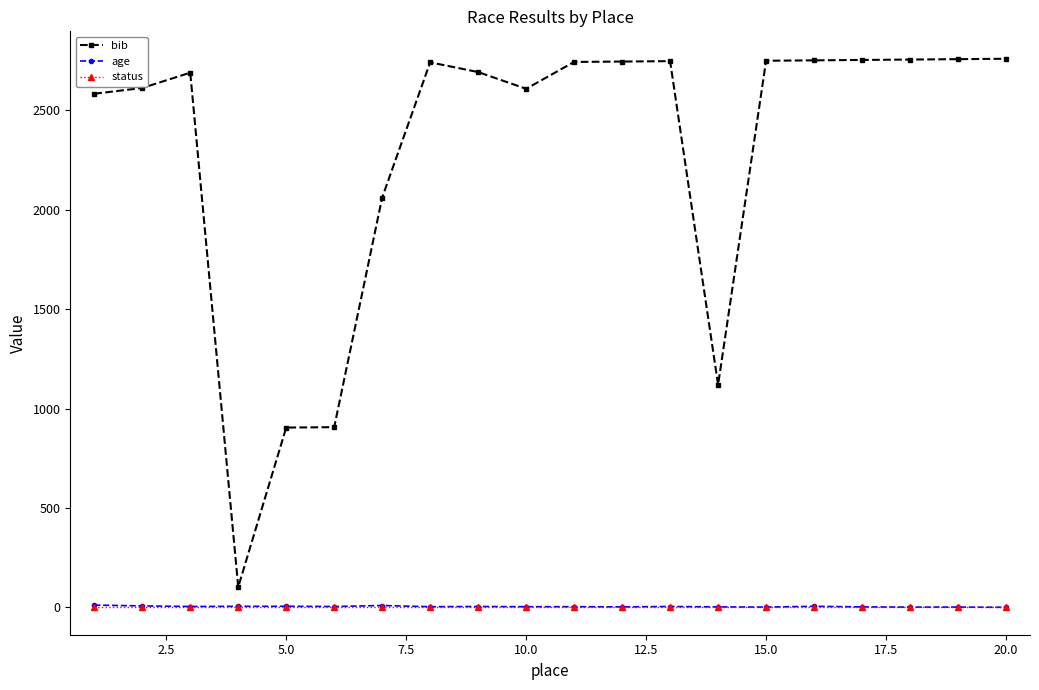

What is the maximum value shown in the chart?

2760